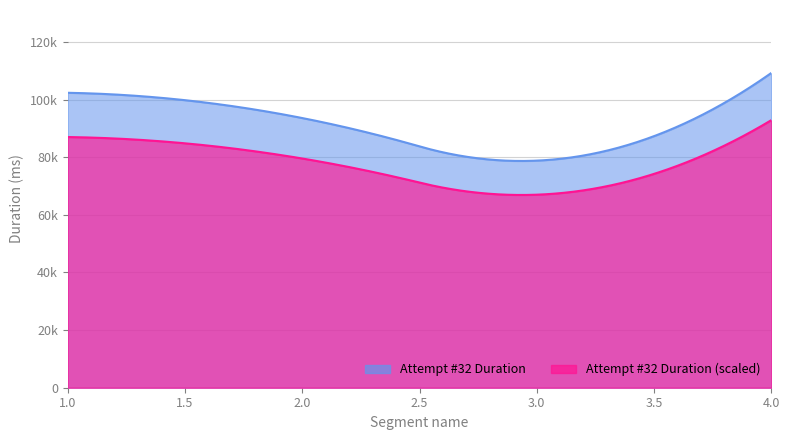

List the labels in order of value, largest first.

4, 1, 2, 3